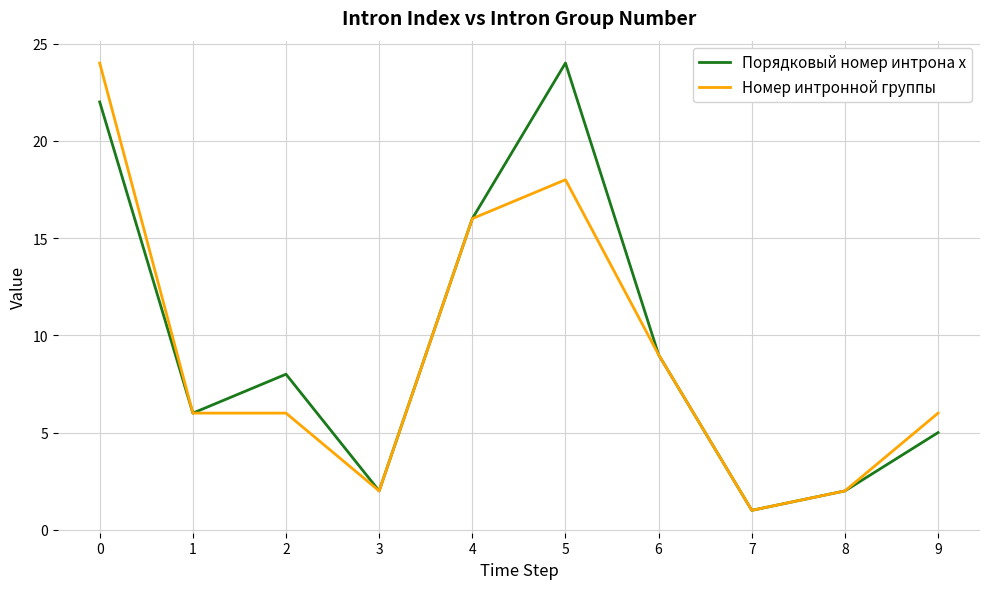

Reading left to right, what are all the values shown in this chart?

Порядковый номер интрона x: 0=22	1=6	2=8	3=2	4=16	5=24	6=9	7=1	8=2	9=5
Номер интронной группы: 0=24	1=6	2=6	3=2	4=16	5=18	6=9	7=1	8=2	9=6